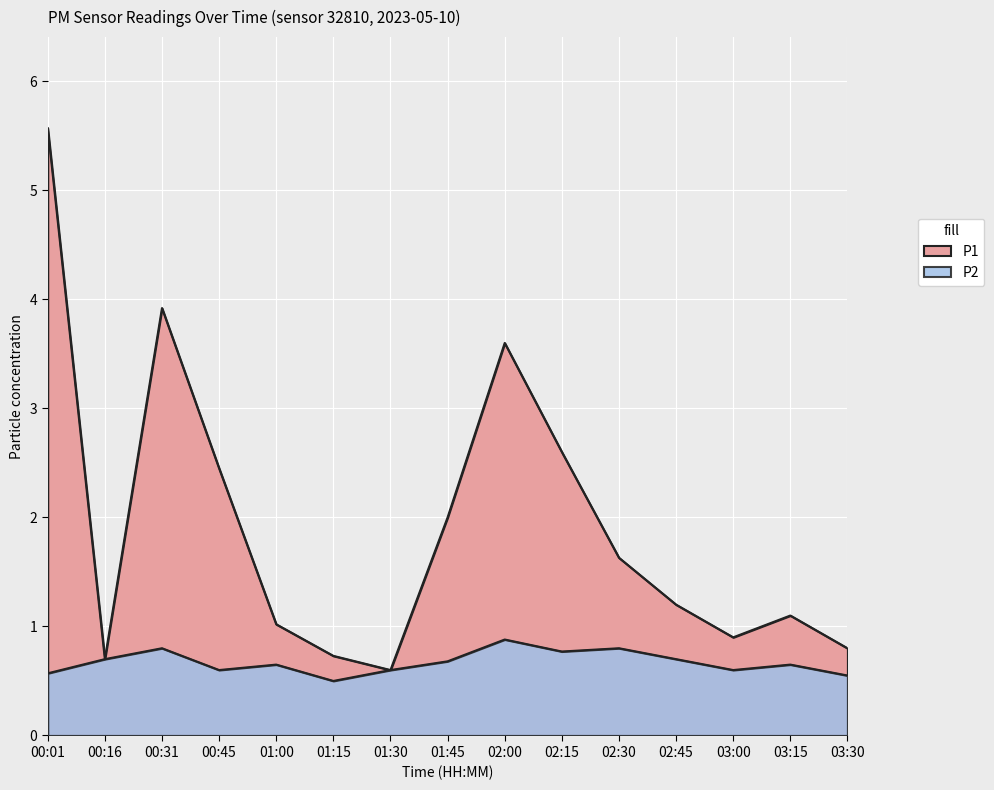

Which has a higher value, 00:31 or 00:01?

00:01